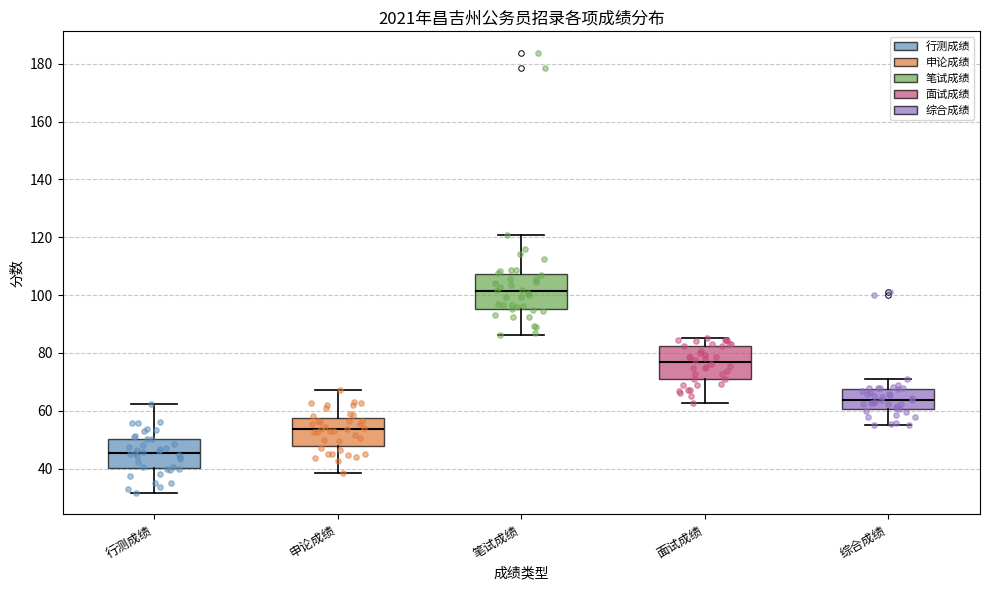

Reading left to right, read every box against the y-axis: the position of its median line, the range the box covers, and the ends of its whiskers. The values are not printed on the chart, so give them approximately, as read against the axis.

行测成绩: median 46, box 40 to 50, whiskers 32 to 62
申论成绩: median 54, box 48 to 58, whiskers 38 to 68
笔试成绩: median 102, box 96 to 108, whiskers 86 to 120
面试成绩: median 76, box 72 to 82, whiskers 62 to 86
综合成绩: median 64, box 60 to 68, whiskers 56 to 70